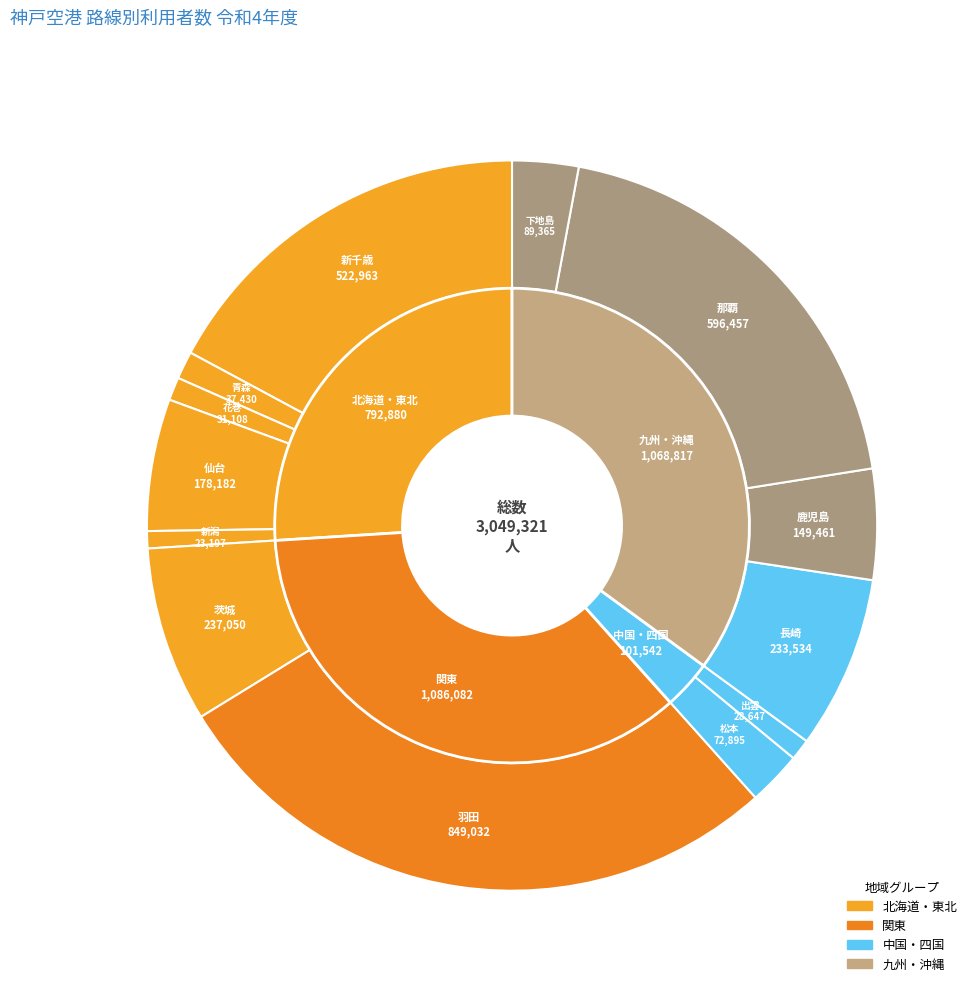

Which has a higher value, 茨城 or 青森?

茨城